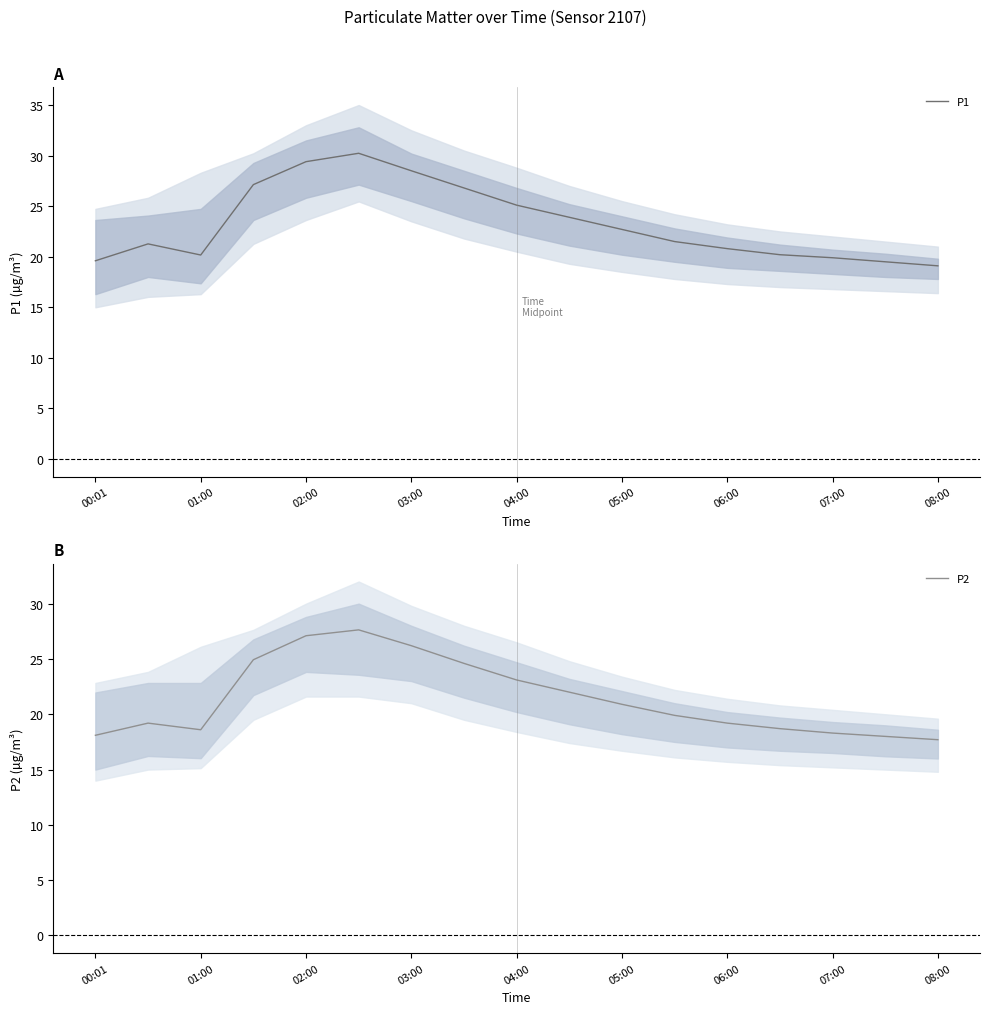

What is the minimum value shown in the chart?

17.7